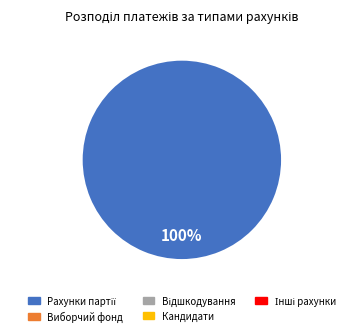

Does any single category account for the majority?

Yes